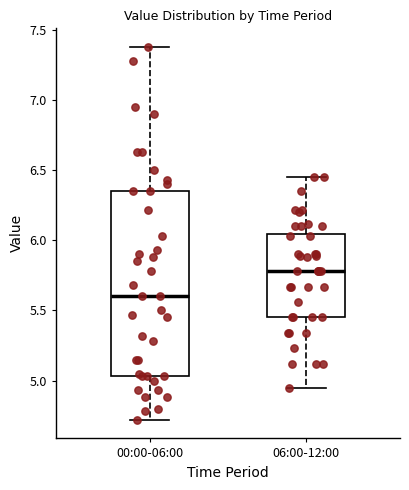

Where does the median line of the box for 00:00-06:00 sit on the y-axis? The values are not printed on the chart, so give them approximately, as read against the axis.

5.60